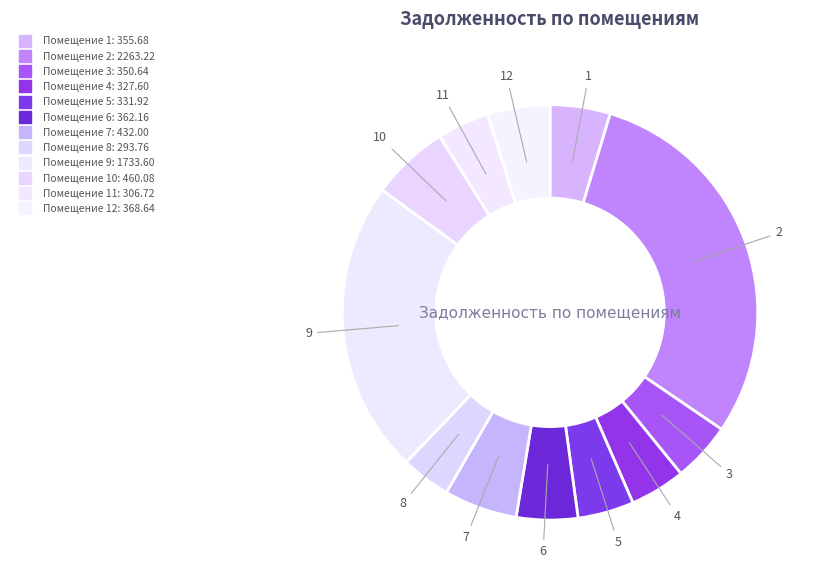

Which slice is the smallest?

8